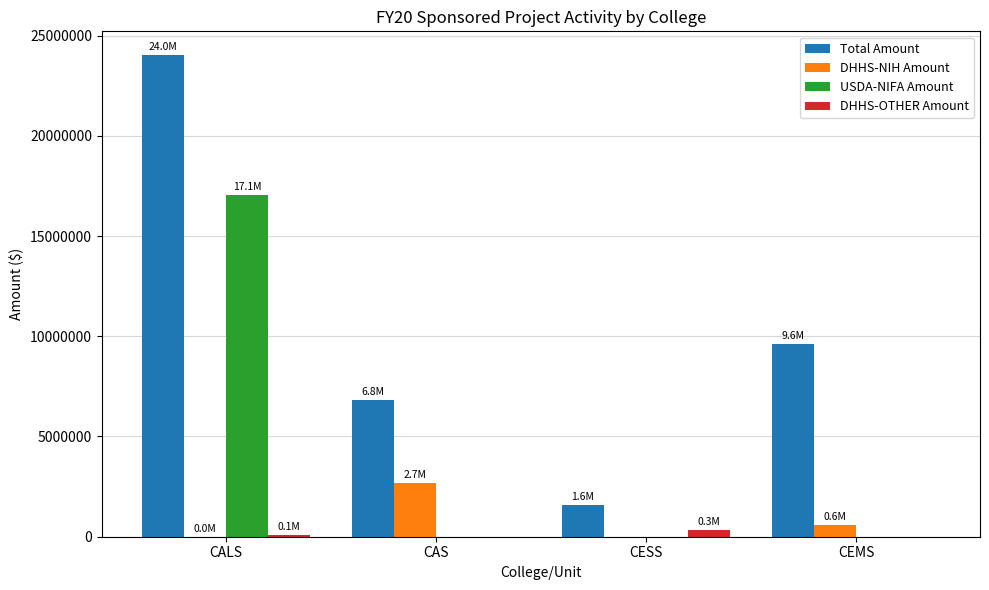

Which category has the highest value across all series?

CALS